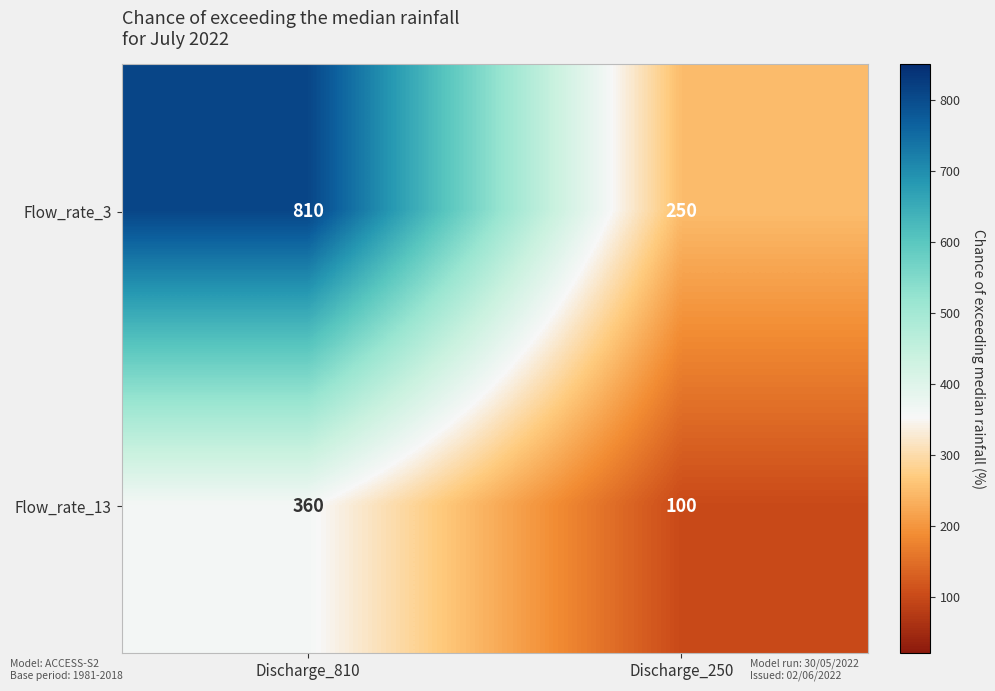

Which category has the lowest value in the Flow_rate_3 series?

Discharge_250